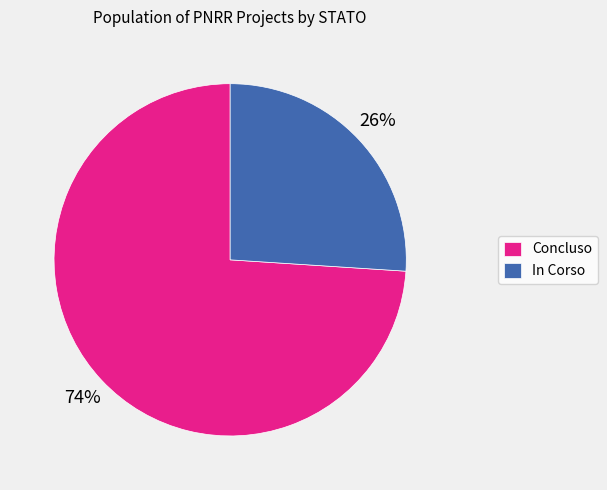

How many slices are in this pie chart?

2